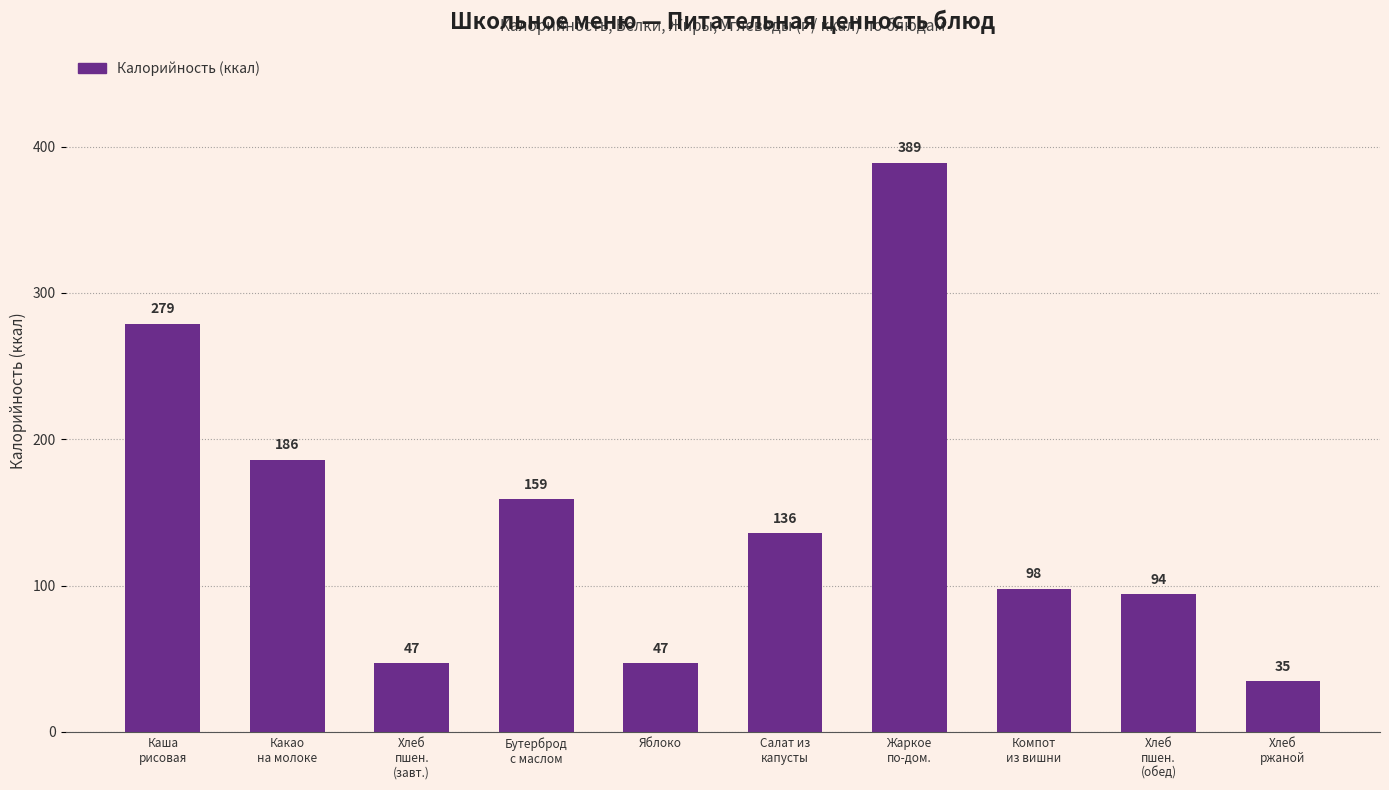

What is the average value?

147.0